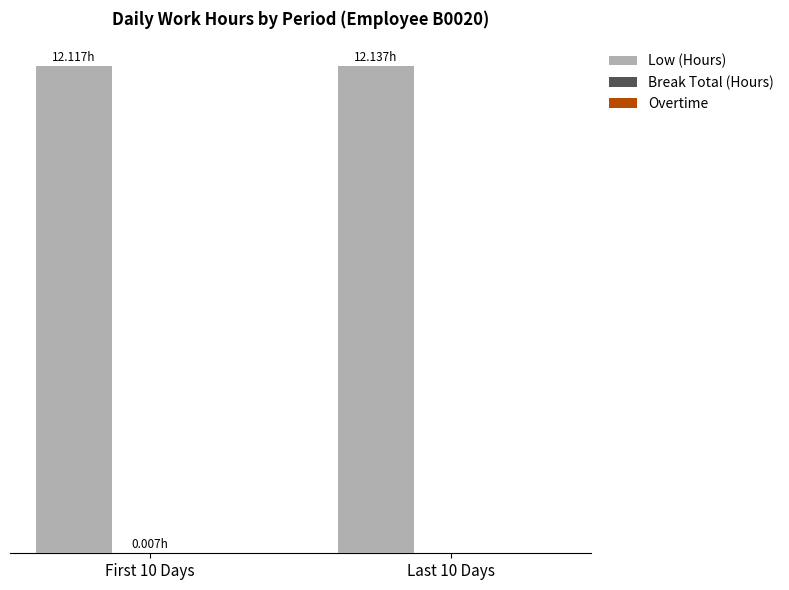

Is it true that Break Total (Hours) equals 0.0 at First 10 Days?

False